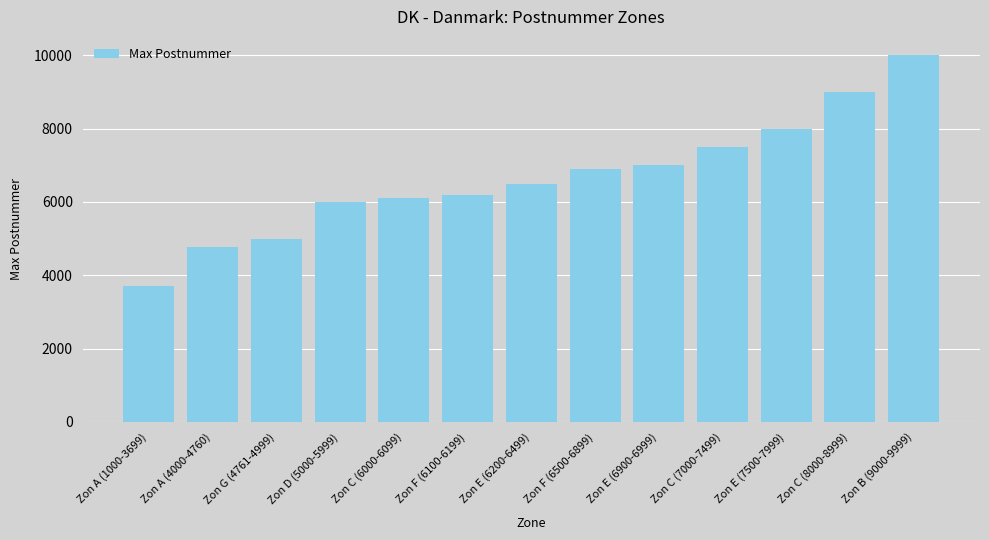

The value at Zon F (6500-6899) is 6899. True or false?

True